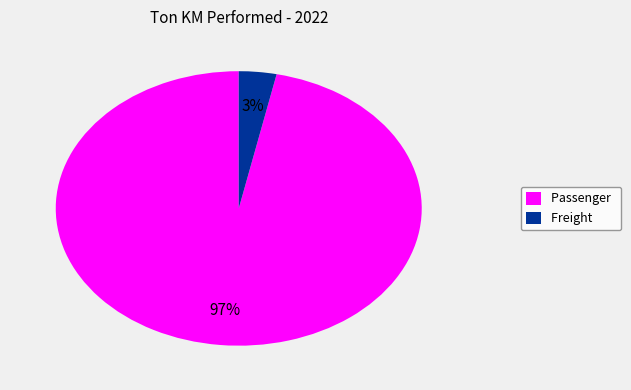

To the nearest percent, what is the combined percentage of Passenger and Freight?

100%